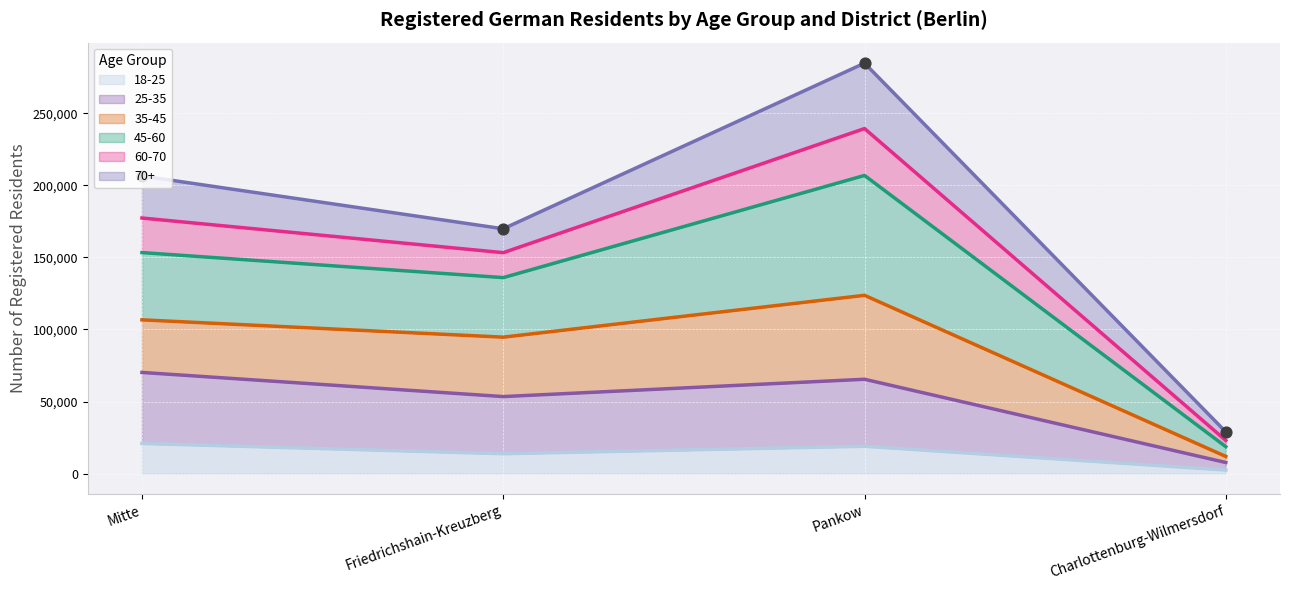

True or false: 18-25 has a value of 31683 at Mitte.

False